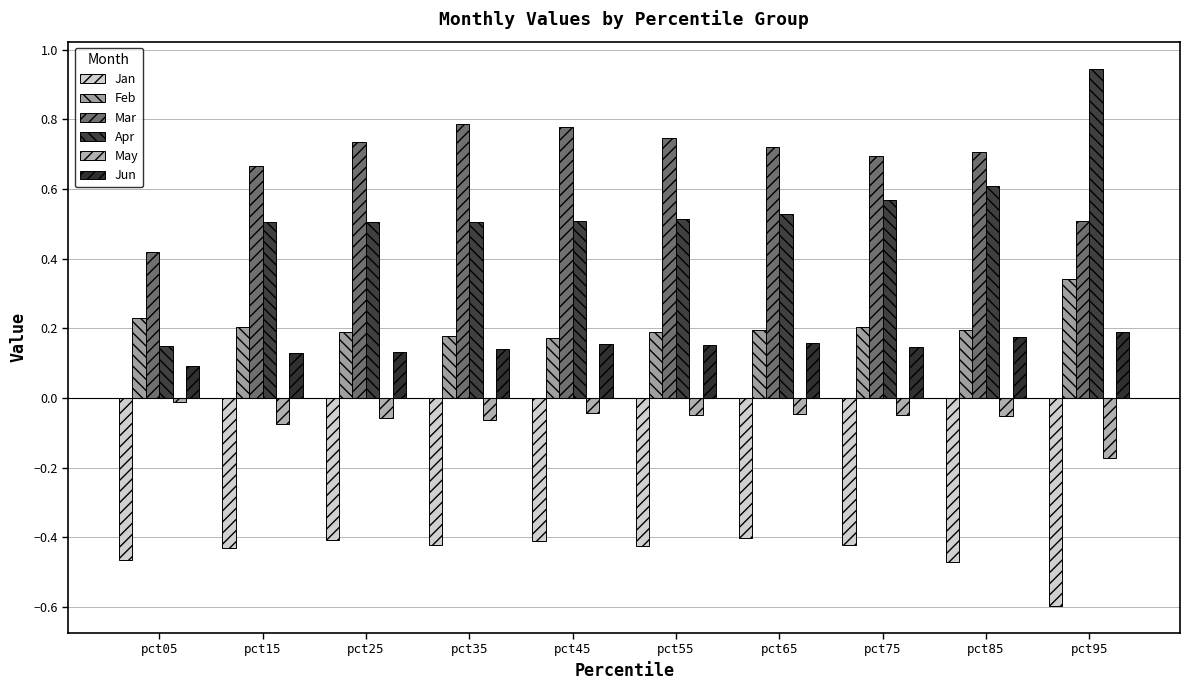

How many bars are there in each group?

6